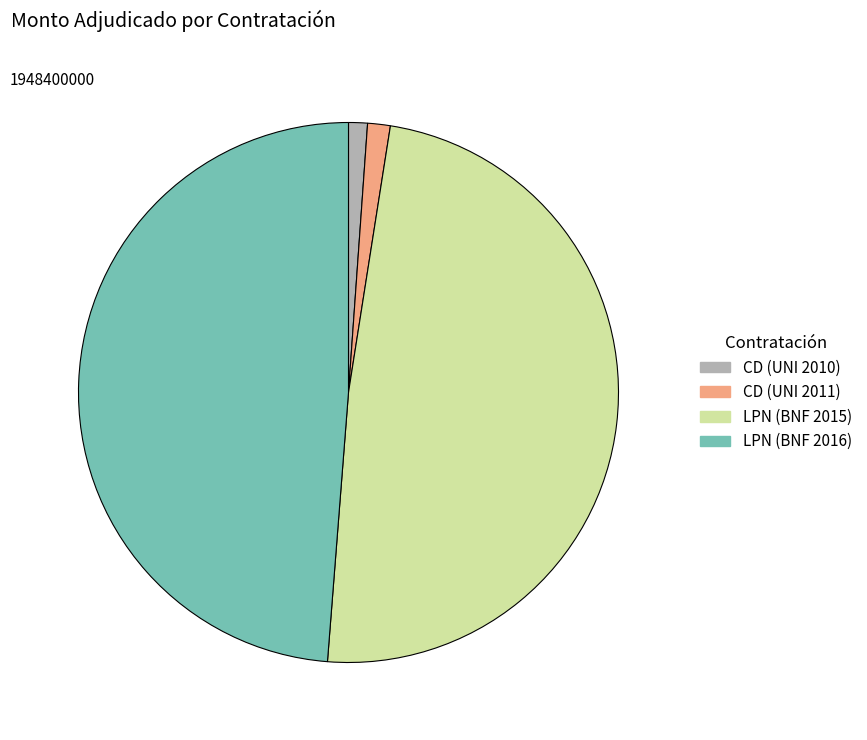

Is it true that CD (UNI 2010) is 1% of the pie?

True